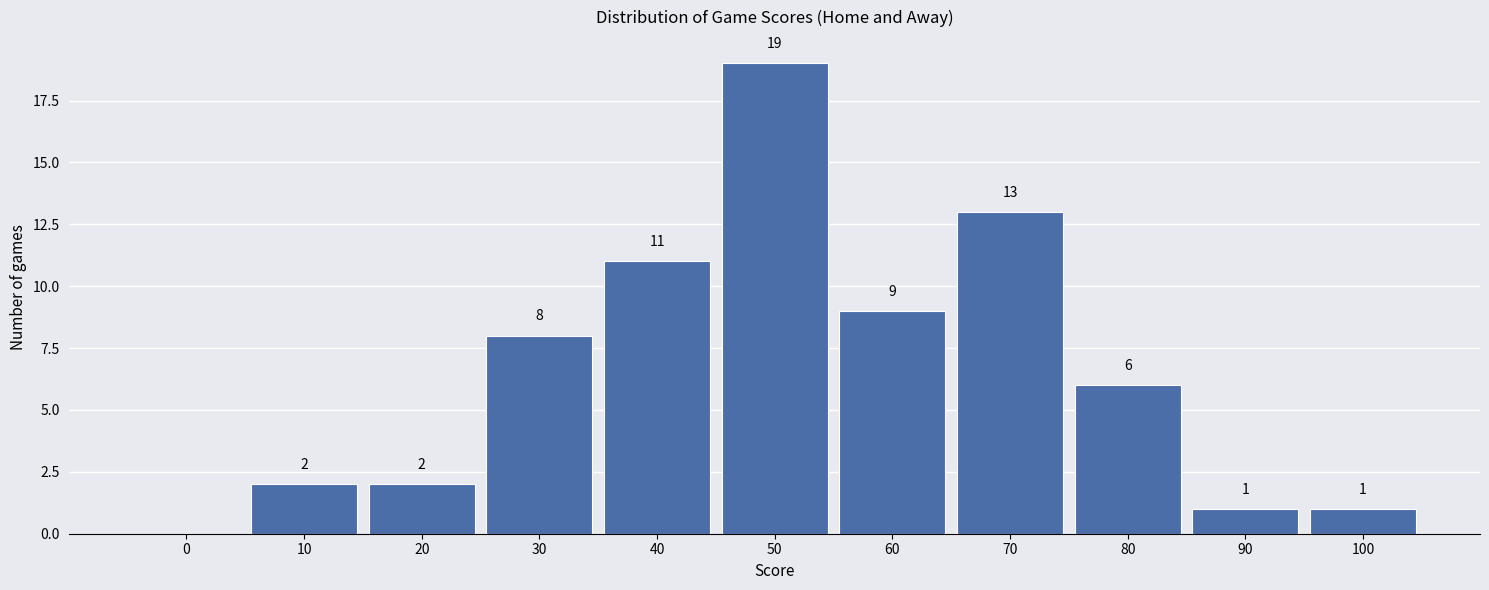

Reading left to right, transcribe all the data shown in this chart.

0=0	10=2	20=2	30=8	40=11	50=19	60=9	70=13	80=6	90=1	100=1